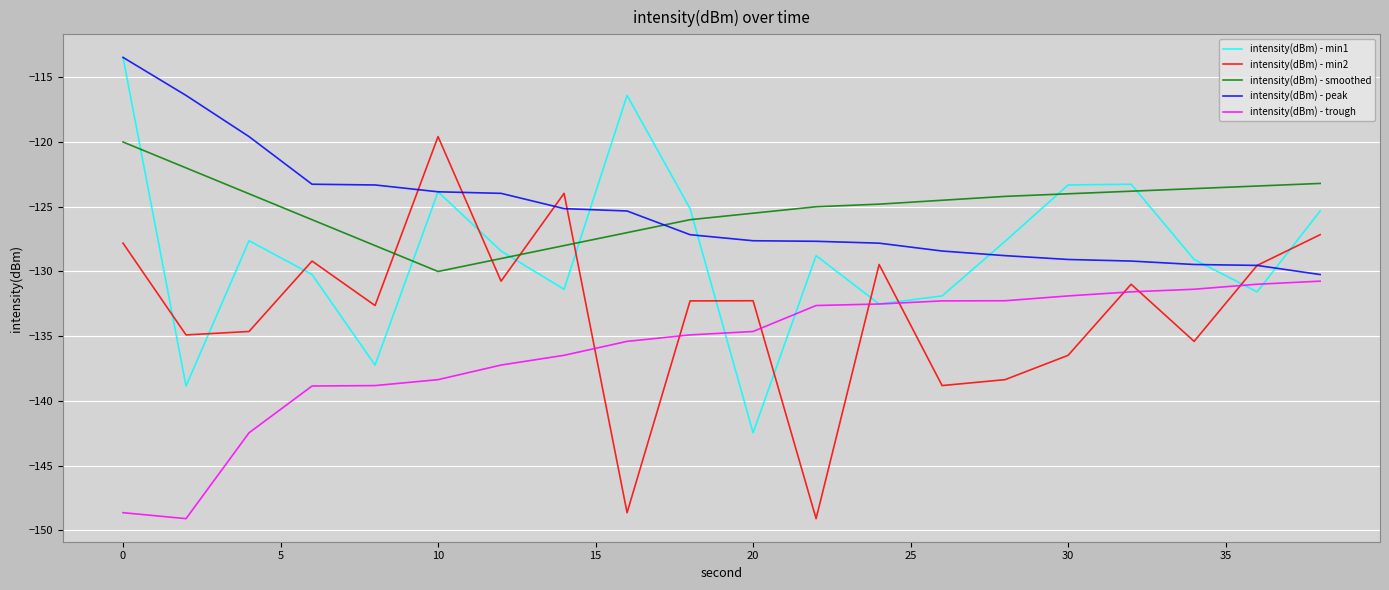

What is the highest value of the intensity(dBm) - smoothed series?

-120.0